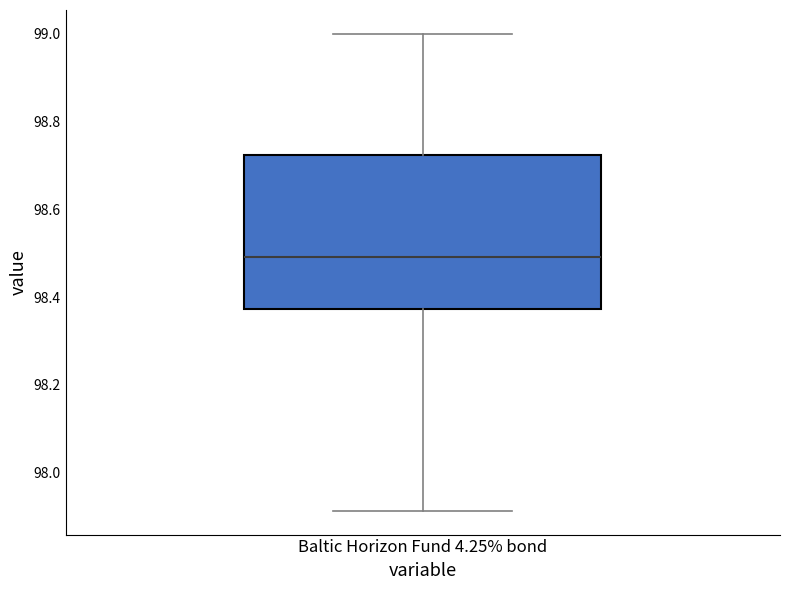

Read this box plot against the y-axis: the position of the median line, the range covered by the box, and the ends of both whiskers. The values are not printed on the chart, so give them approximately, as read against the axis.

median 98.50, box 98.38 to 98.72, whiskers 97.92 to 99.00